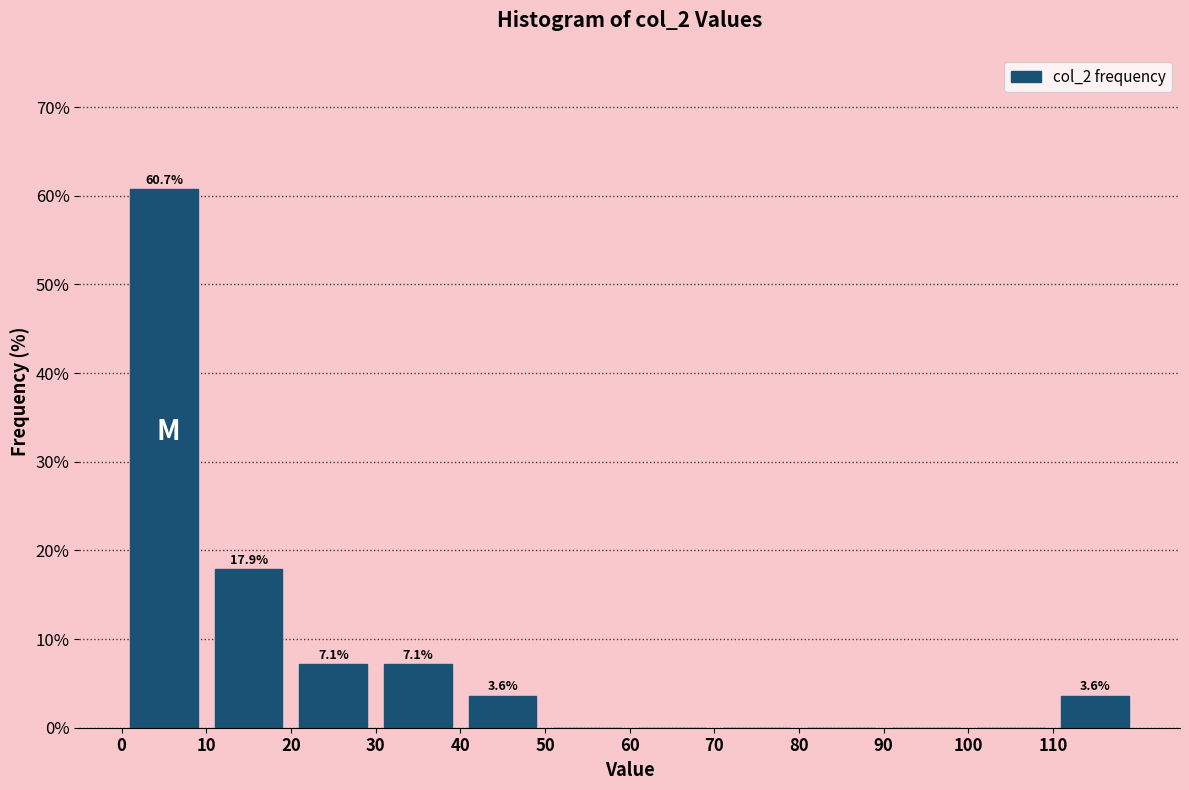

Over which range of the x-axis is the bar tallest?

0 to 10